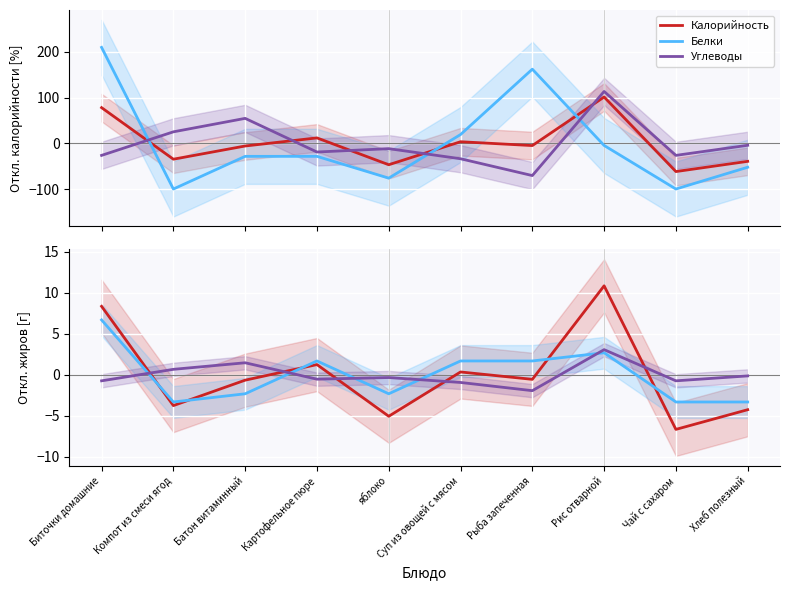

True or false: Углеводы and Белки cross at least once.

True